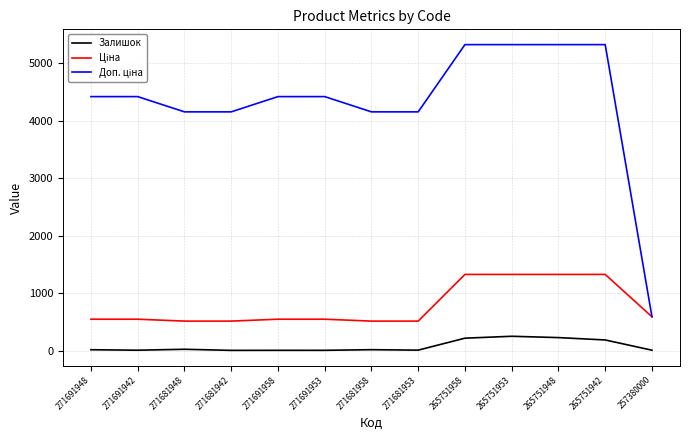

How many lines are shown in the chart?

3